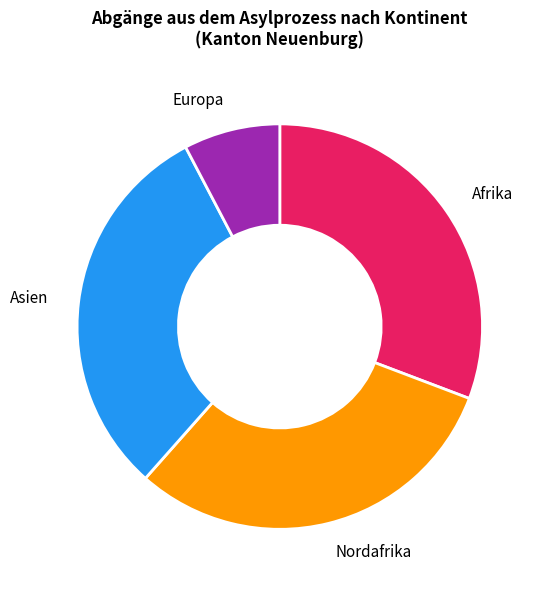

How many segments does this pie chart have?

4